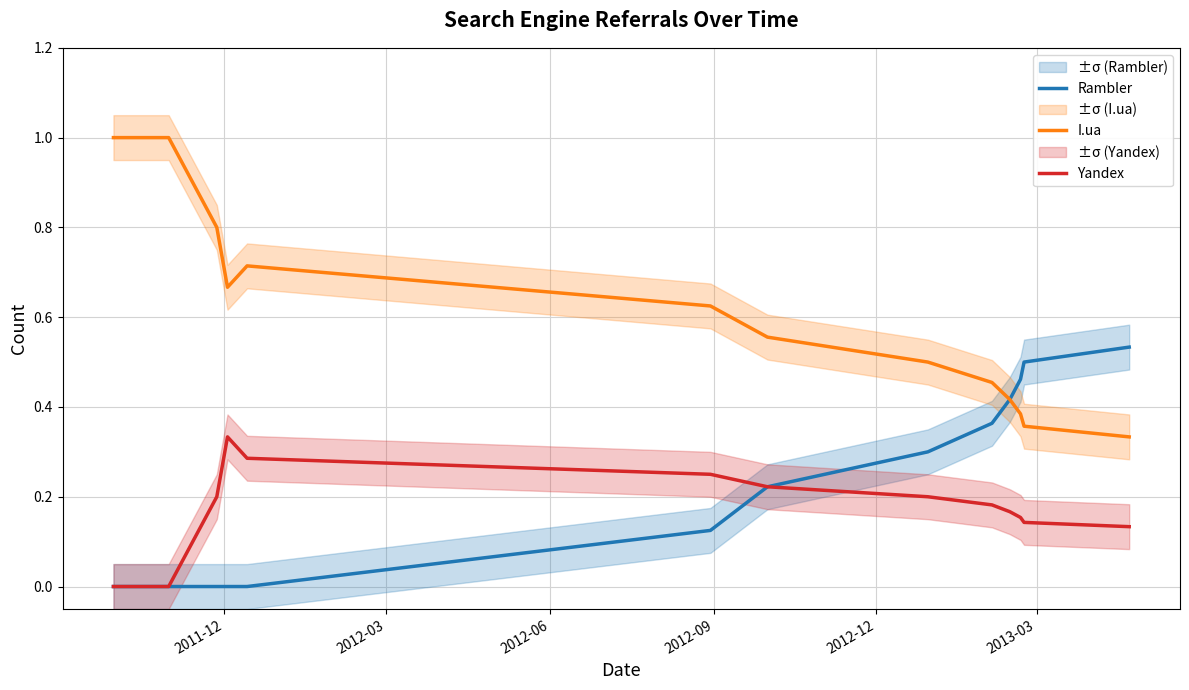

True or false: Rambler and Yandex intersect in this chart.

False